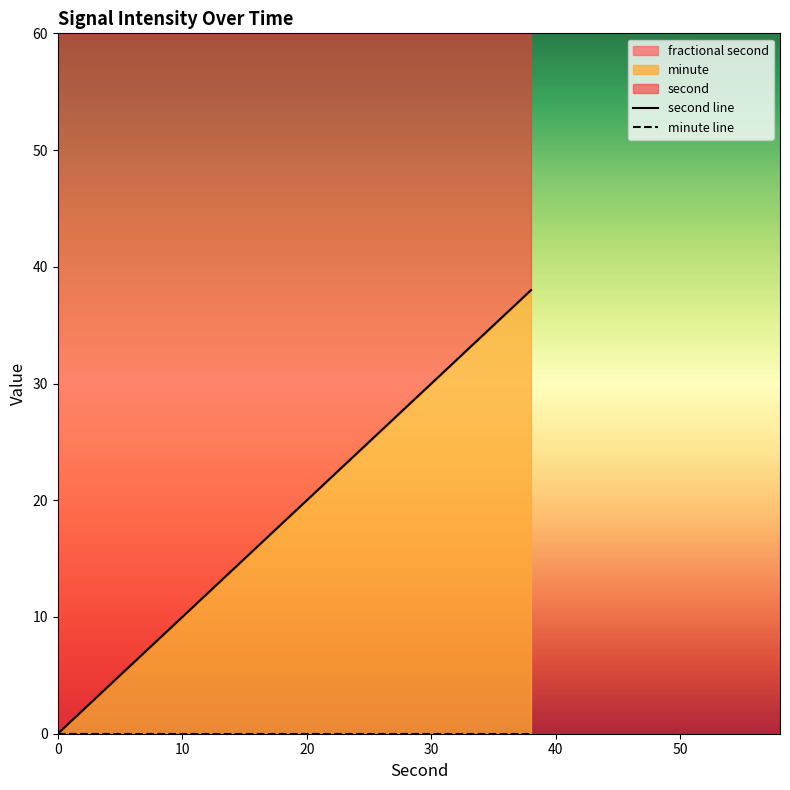

True or false: second line and minute line cross at least once.

False